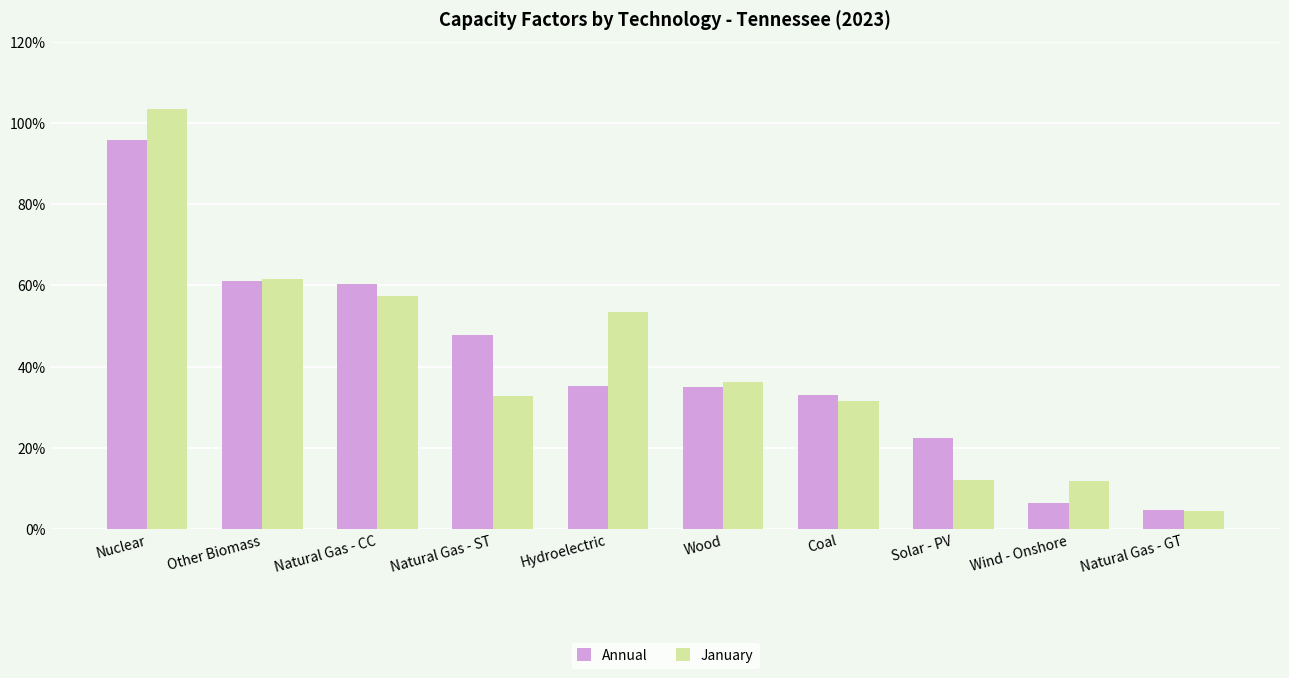

Which series has the widest spread of values?

January